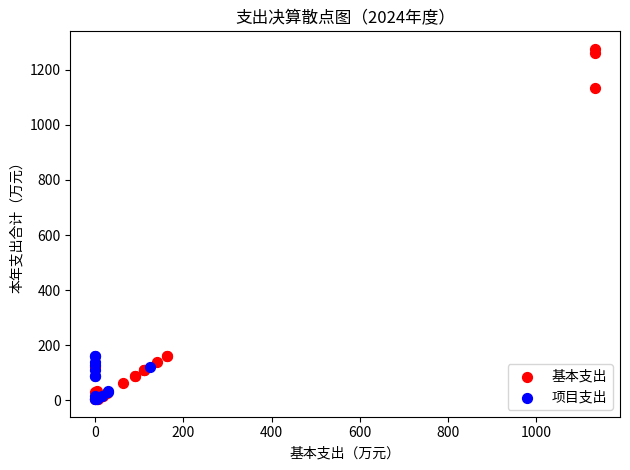

Which series contains the highest Y value?

基本支出